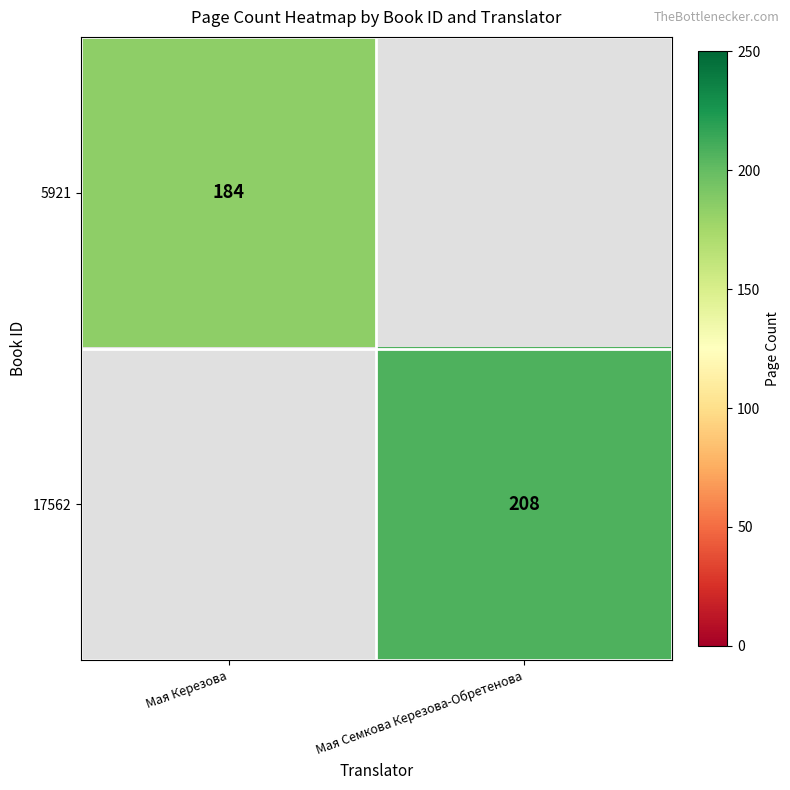

Is it true that 5921 equals 315 at Мая Керезова?

False